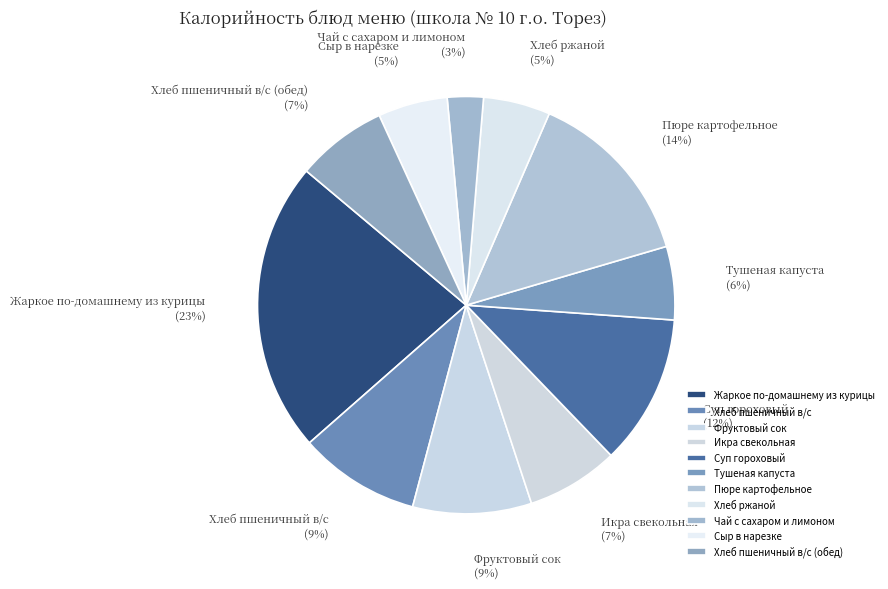

Which slice is the largest?

Жаркое по-домашнему из курицы